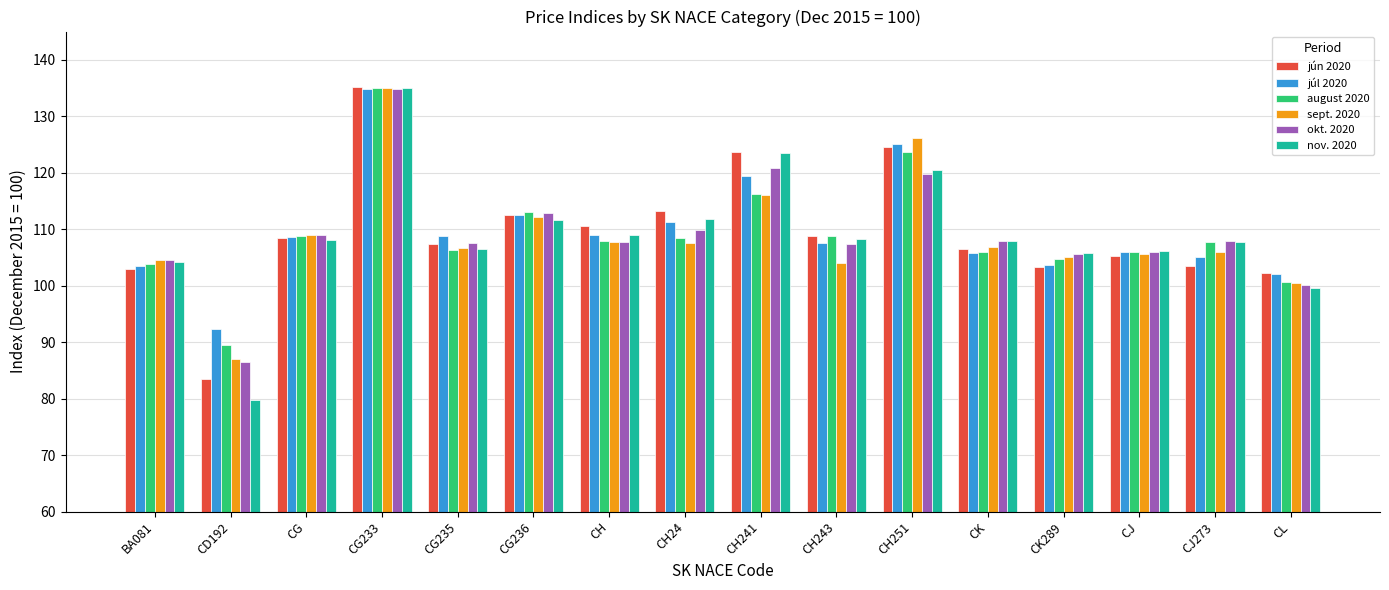

What is the difference between the highest and lowest values at CD192?

12.6